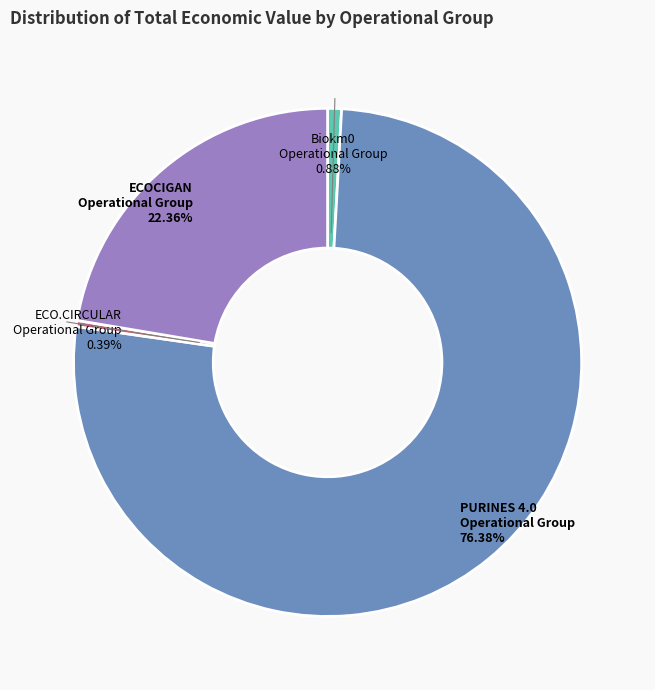

How many slices are in this pie chart?

4